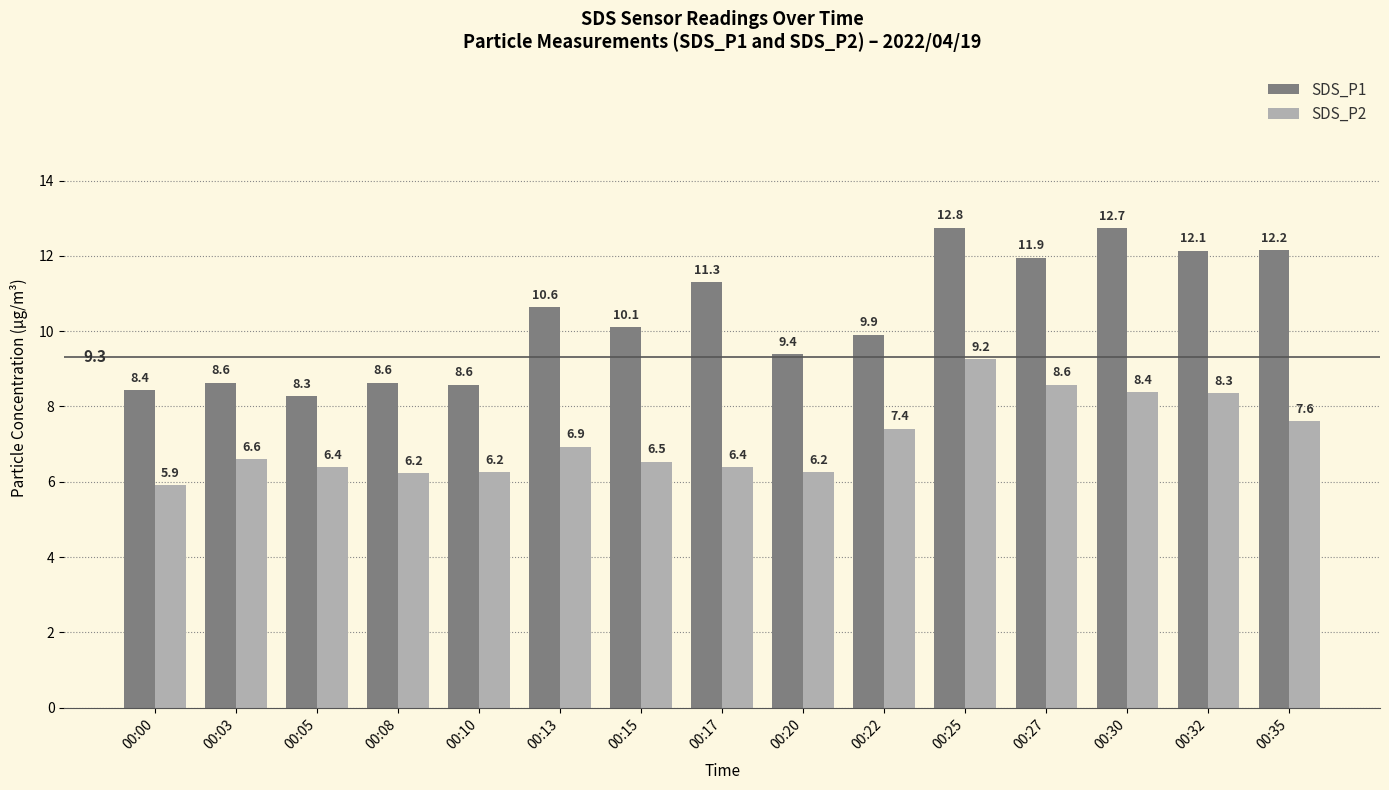

What is the value of the SDS_P1 bar at the 15th from the left?

12.2